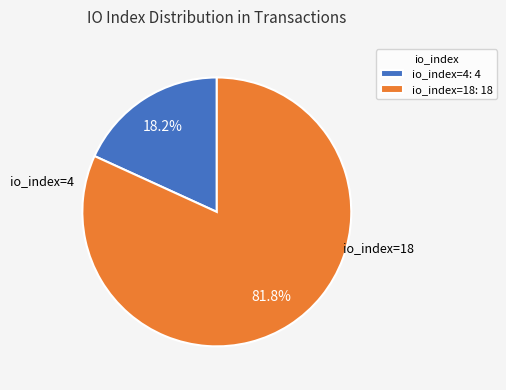

Which has a higher value, io_index=4 or io_index=18?

io_index=18